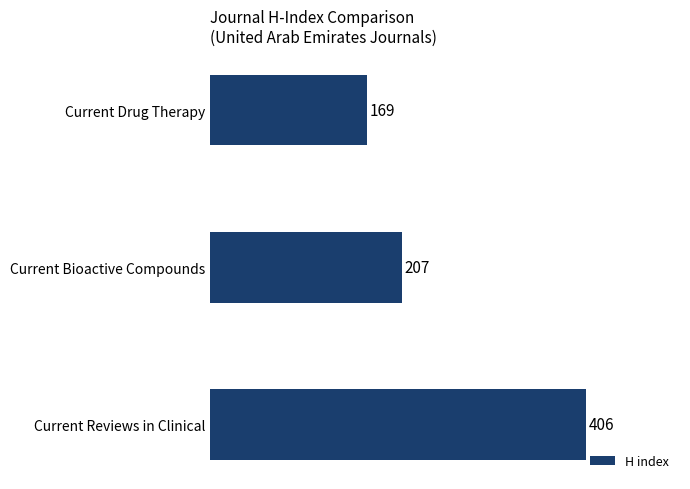

The chart shows a value of 574 at Current Reviews in Clinical. True or false?

False